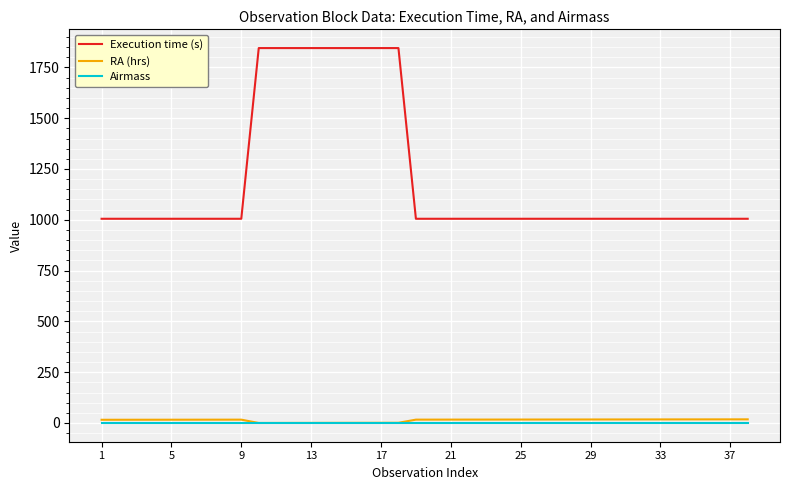

Which series has the largest range (max minus min)?

Execution time (s)